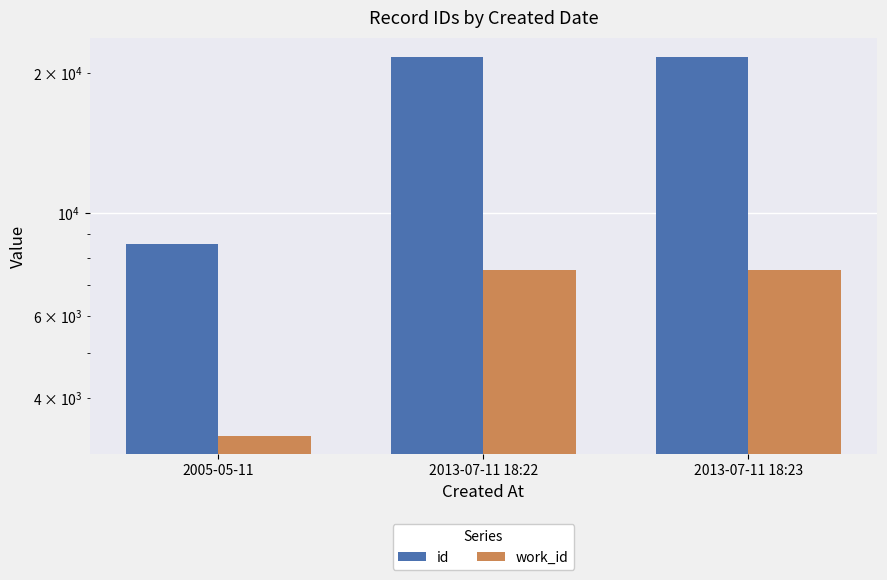

What is the sum of all work_id values?

18396